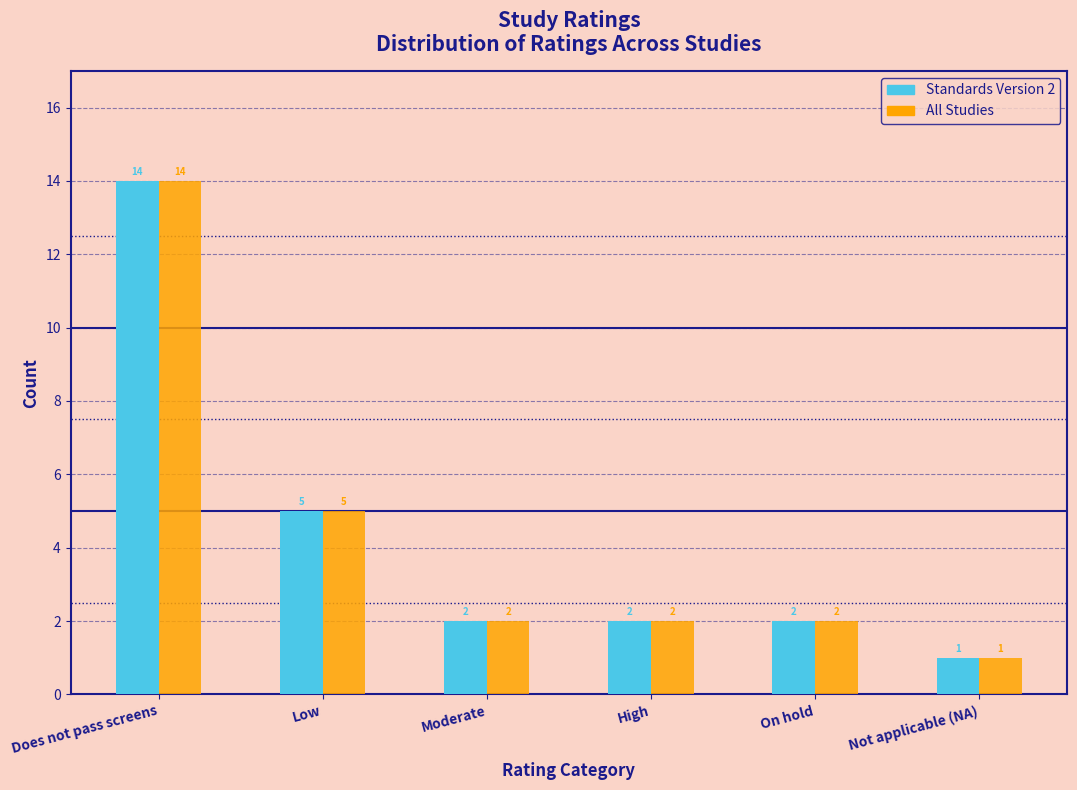

Reading left to right, transcribe all the data shown in this chart.

Standards Version 2: Does not pass screens=14	Low=5	Moderate=2	High=2	On hold=2	Not applicable (NA)=1
All Studies: Does not pass screens=14	Low=5	Moderate=2	High=2	On hold=2	Not applicable (NA)=1